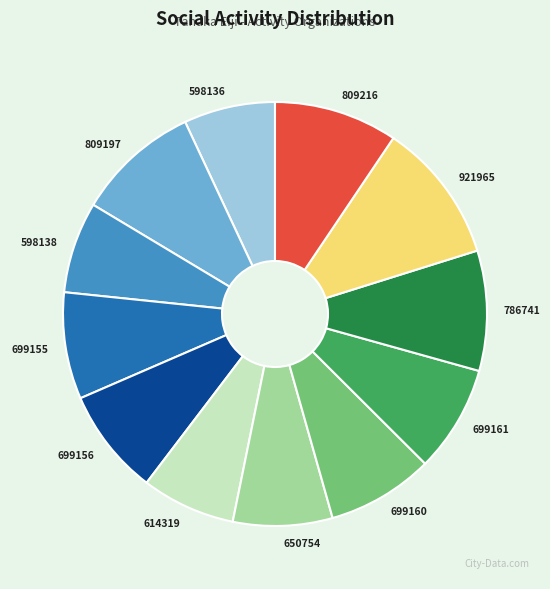

Does any single category account for the majority?

No